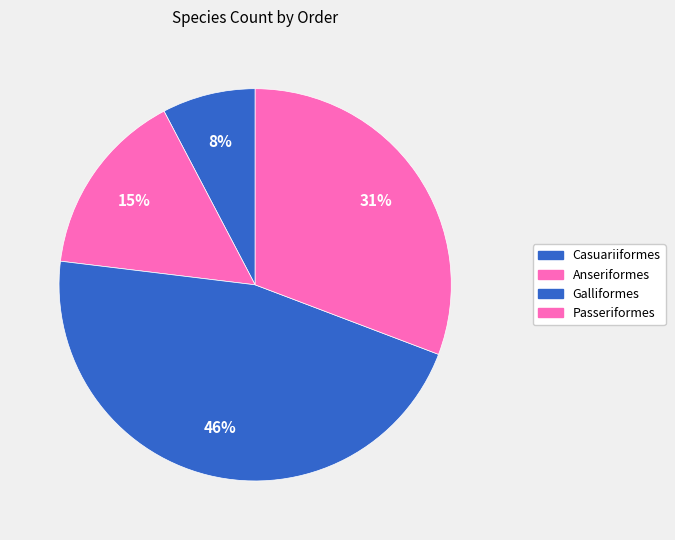

Which slice is the smallest?

Casuariiformes